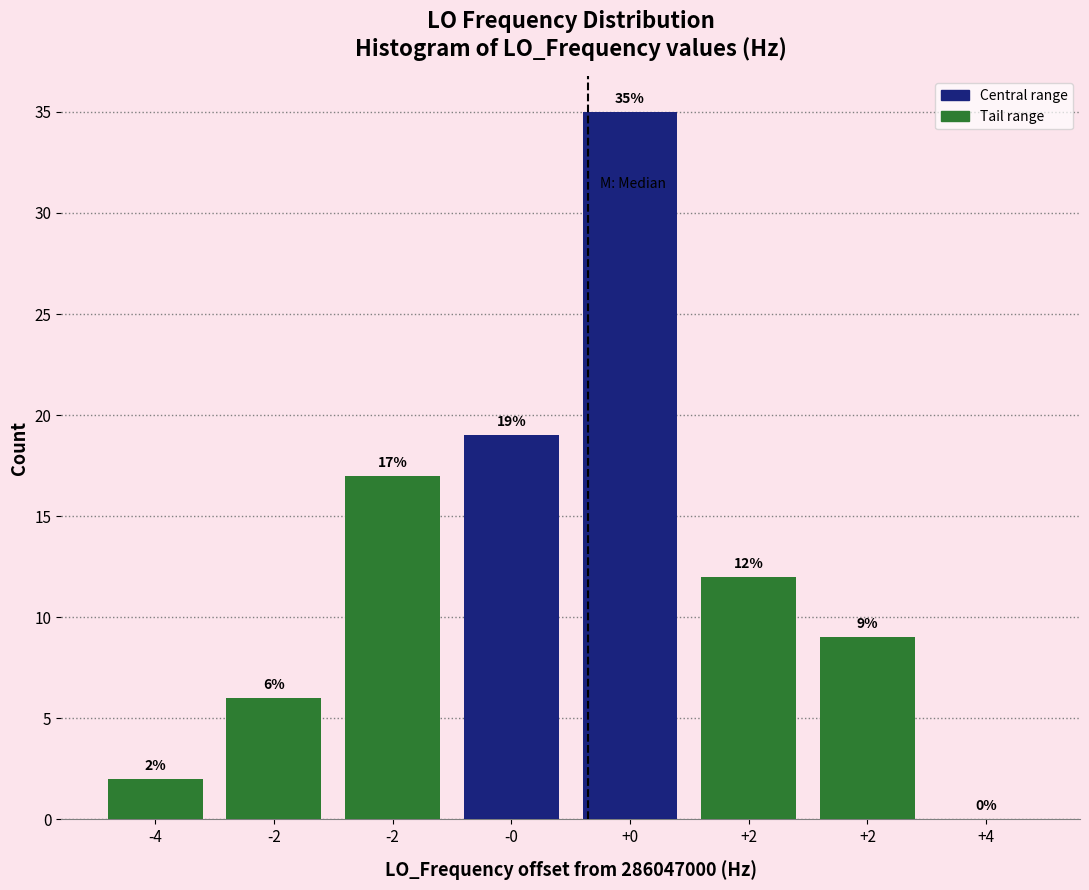

How many positive values are there?

7